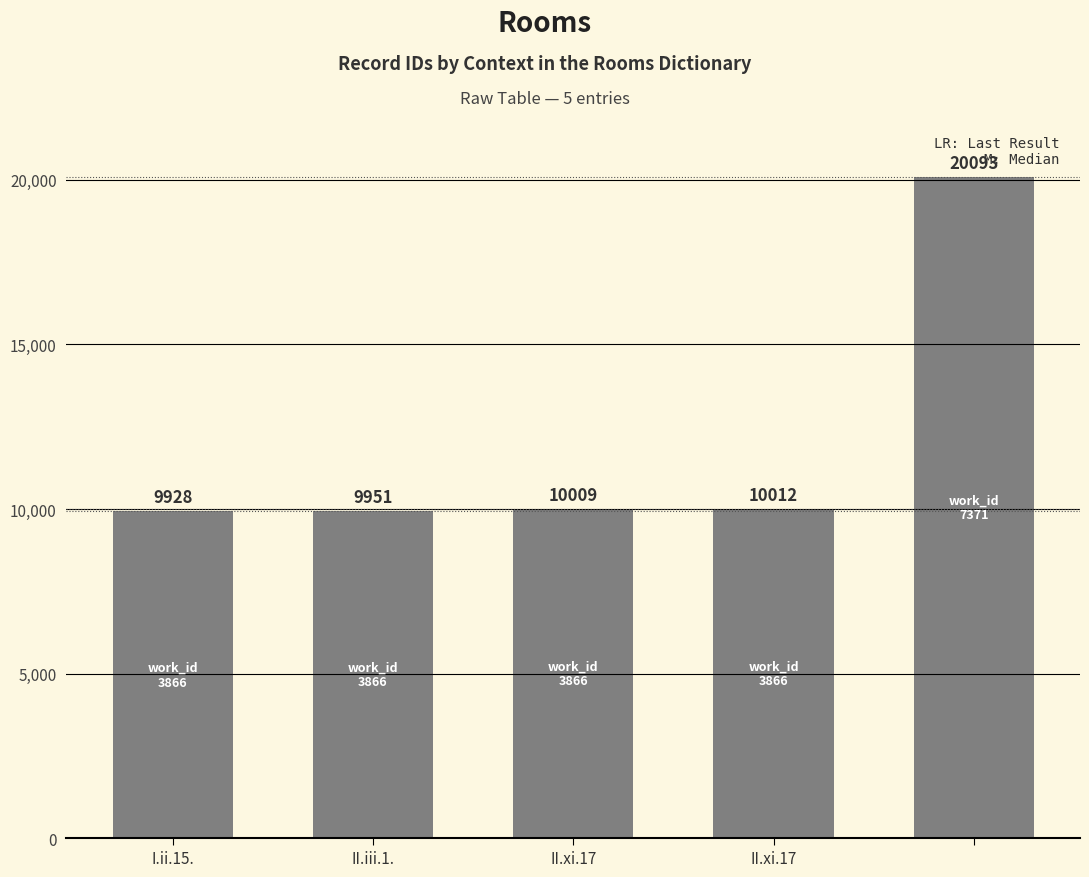

What is the value of the 4th bar from the left?

10012